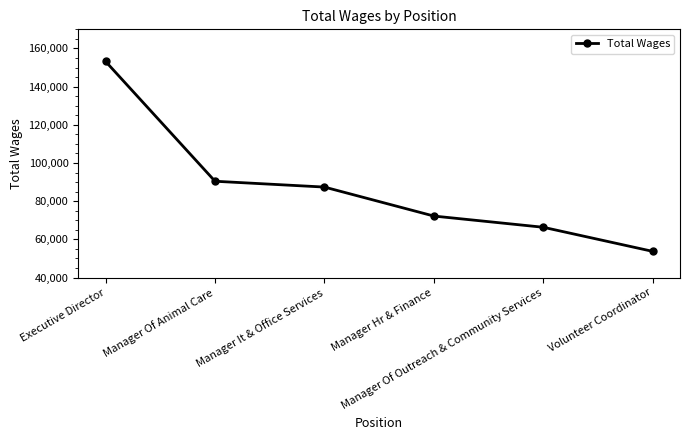

At which category does the chart reach its peak across all series?

Executive Director